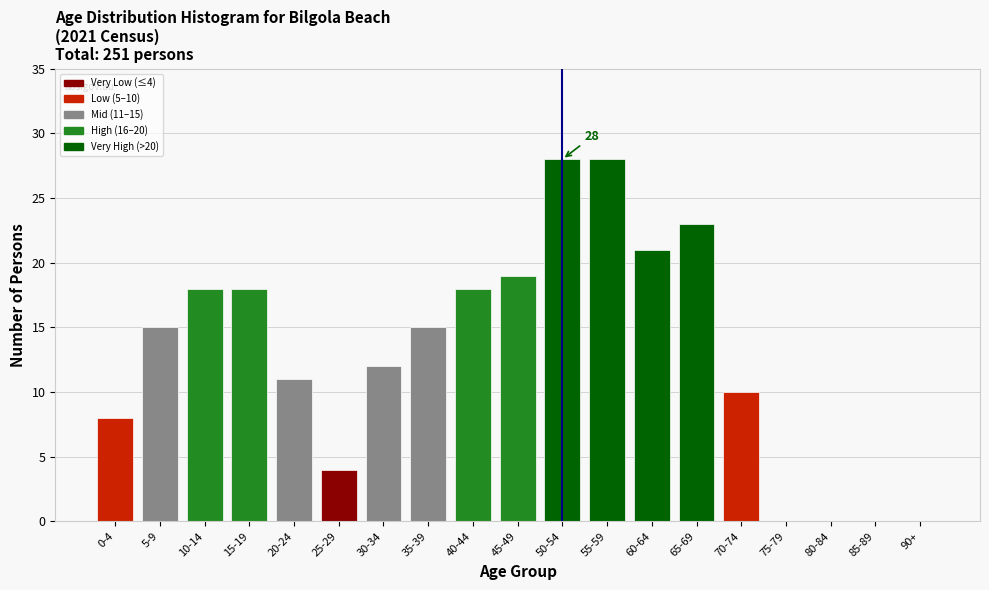

Reading right to left, transcribe all the data shown in this chart.

90+=0	85-89=0	80-84=0	75-79=0	70-74=10	65-69=23	60-64=21	55-59=28	50-54=28	45-49=19	40-44=18	35-39=15	30-34=12	25-29=4	20-24=11	15-19=18	10-14=18	5-9=15	0-4=8